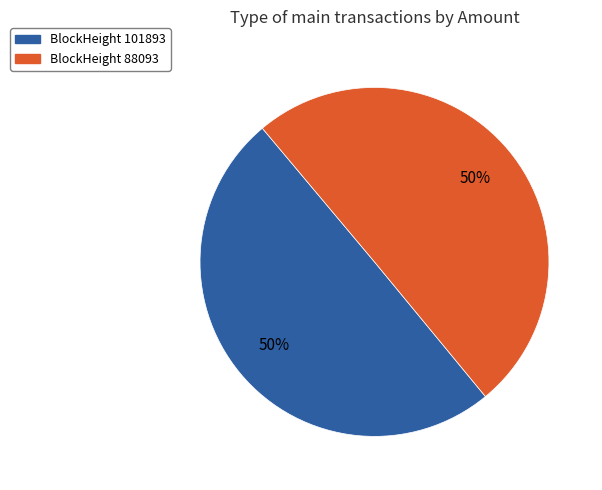

How many slices are in this pie chart?

2